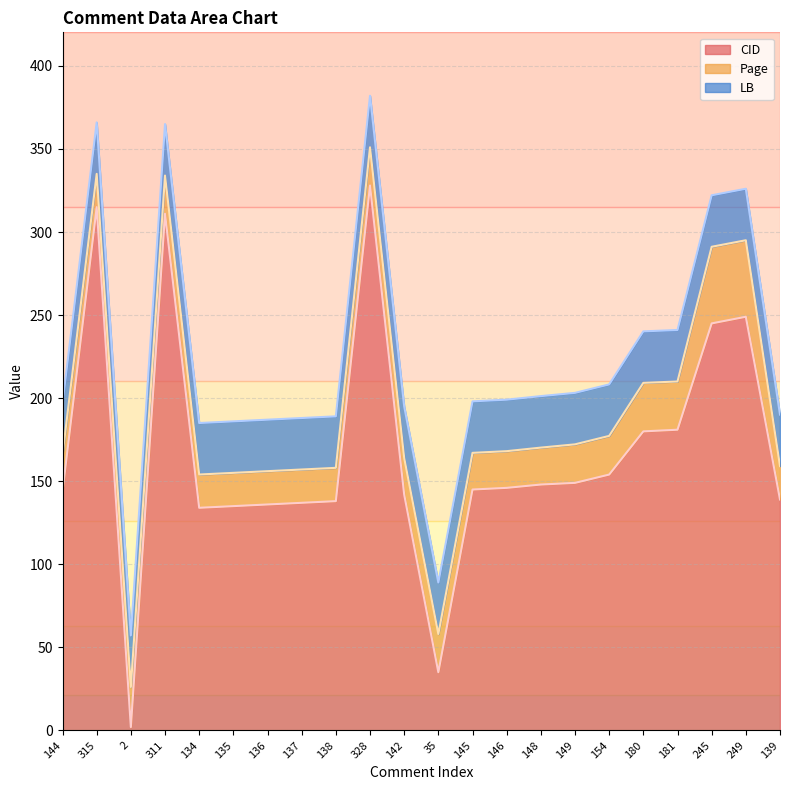

True or false: Page has more than 0 interior local peaks.

True